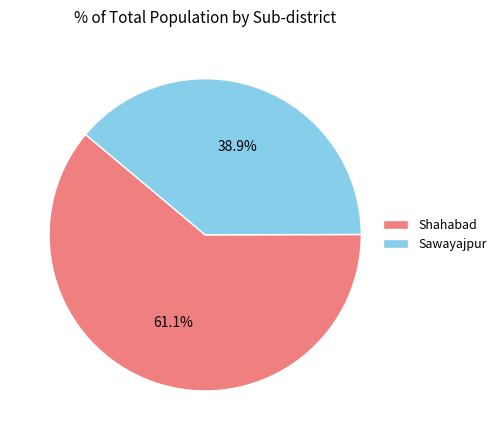

What percentage is NOT represented by Shahabad?

38.9%